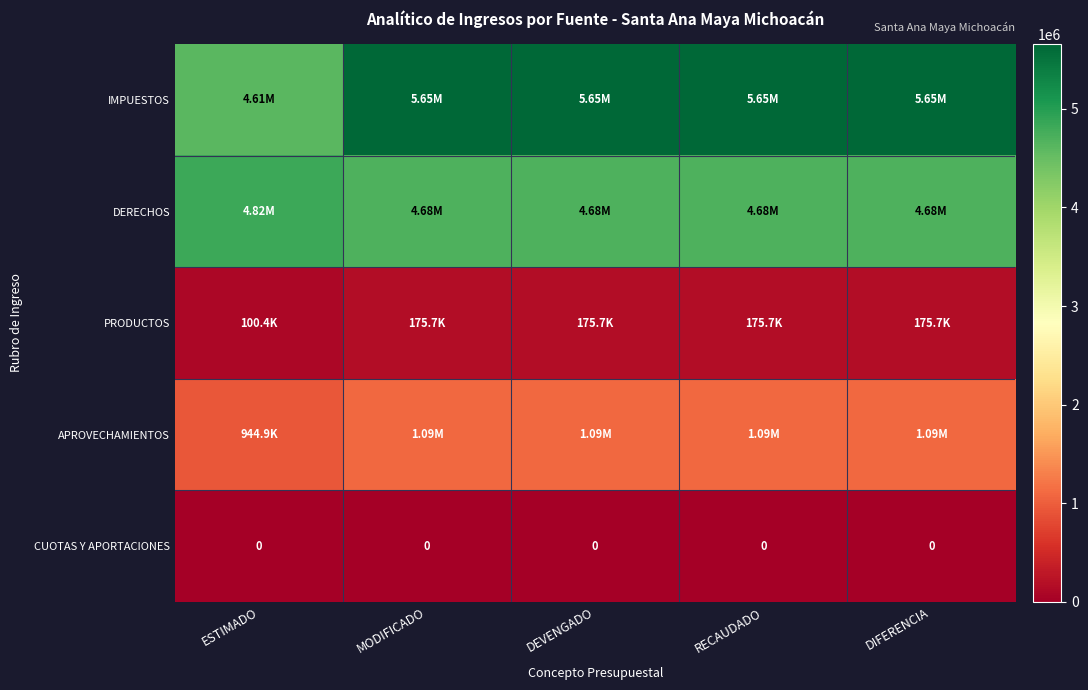

How many values in the APROVECHAMIENTOS series exceed 1092483?

4